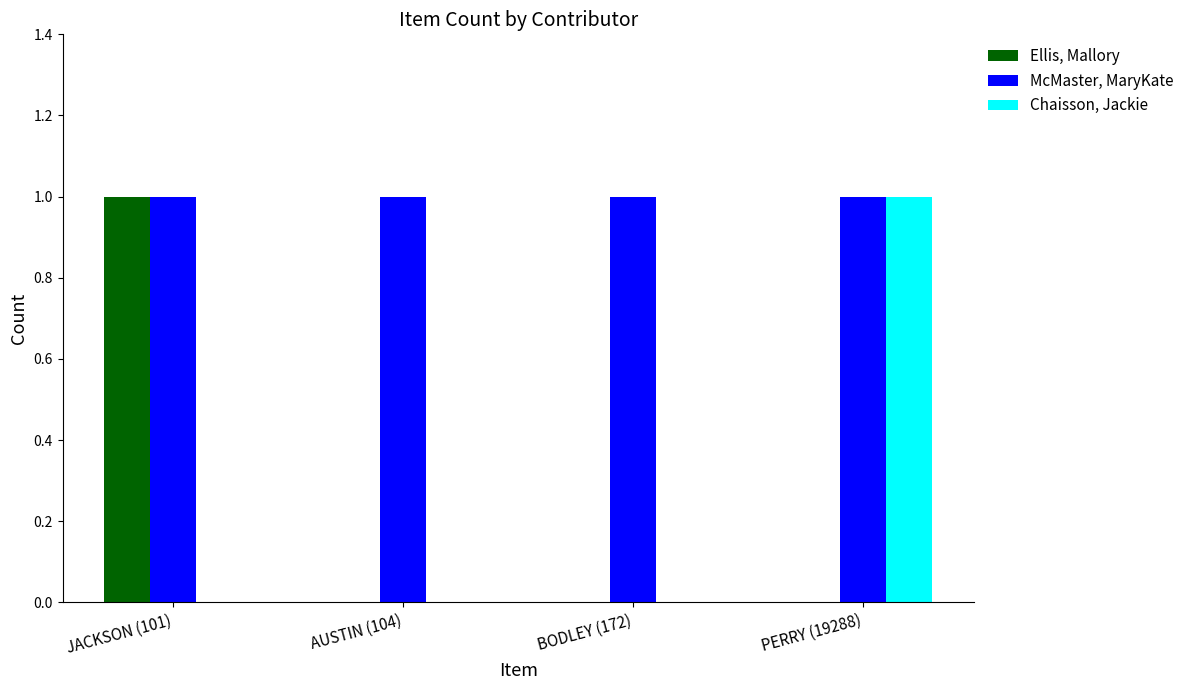

The value of McMaster, MaryKate at BODLEY (172) is 1. True or false?

True